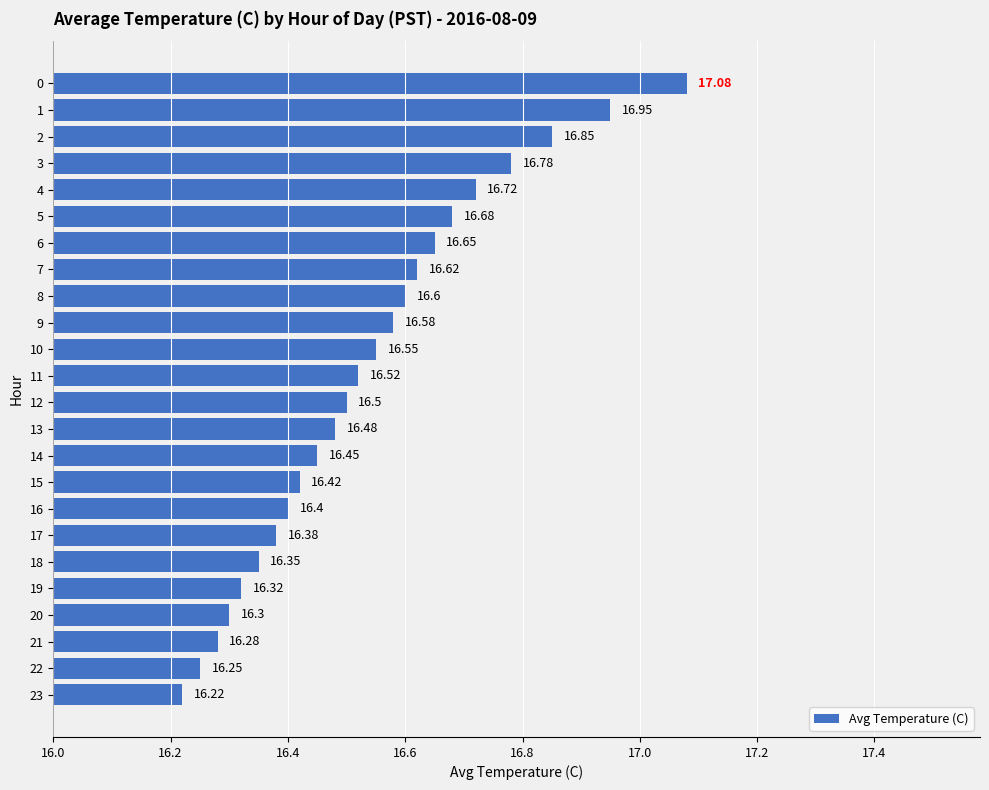

Rank the categories by value from lowest to highest.

23, 22, 21, 20, 19, 18, 17, 16, 15, 14, 13, 12, 11, 10, 9, 8, 7, 6, 5, 4, 3, 2, 1, 0